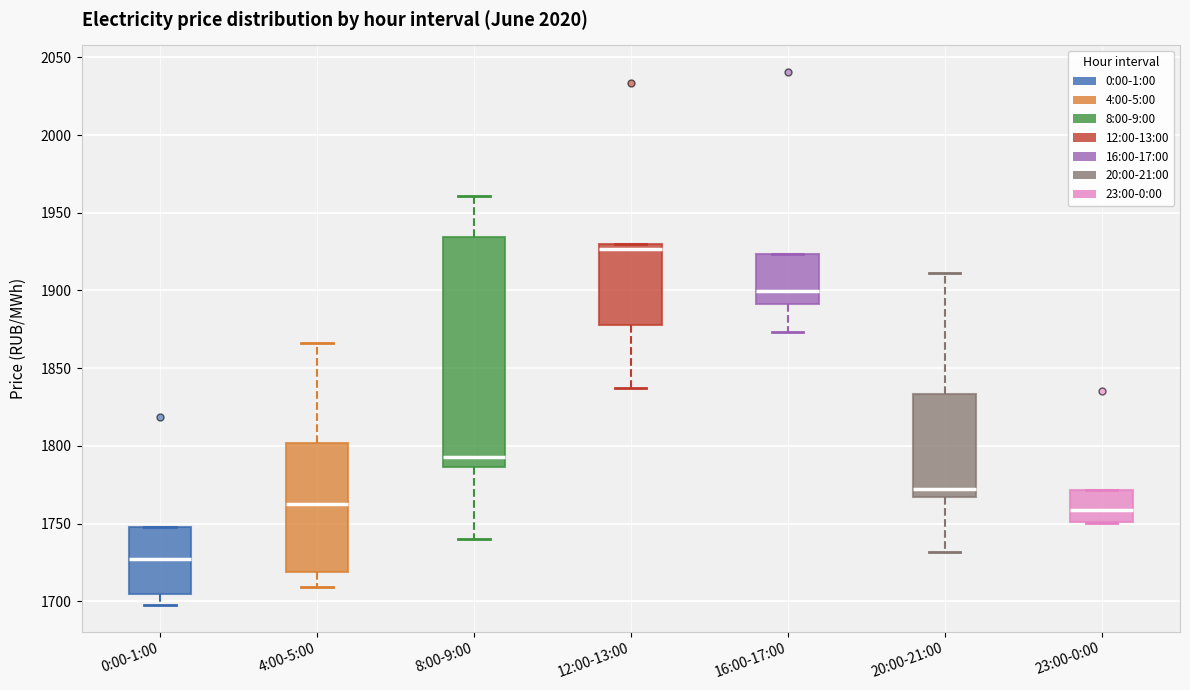

Reading left to right, transcribe this box plot: for each box, give where its median line is, the range the box spans, and where its two whiskers end, as read against the y-axis. The values are not printed on the chart, so give them approximately, as read against the axis.

0:00-1:00: median 1725, box 1705 to 1750, whiskers 1700 to 1750
4:00-5:00: median 1765, box 1720 to 1800, whiskers 1710 to 1865
8:00-9:00: median 1795, box 1785 to 1935, whiskers 1740 to 1960
12:00-13:00: median 1925, box 1880 to 1930, whiskers 1835 to 1930
16:00-17:00: median 1900, box 1890 to 1925, whiskers 1875 to 1925
20:00-21:00: median 1770, box 1765 to 1835, whiskers 1730 to 1910
23:00-0:00: median 1760, box 1750 to 1770, whiskers 1750 to 1770